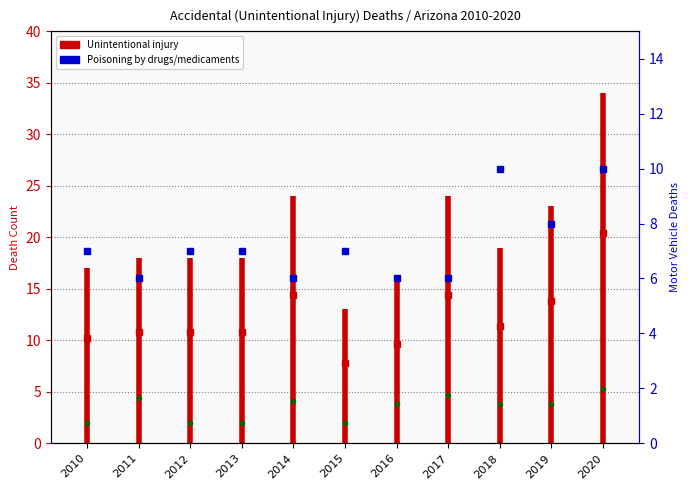

How many lines are shown in the chart?

1